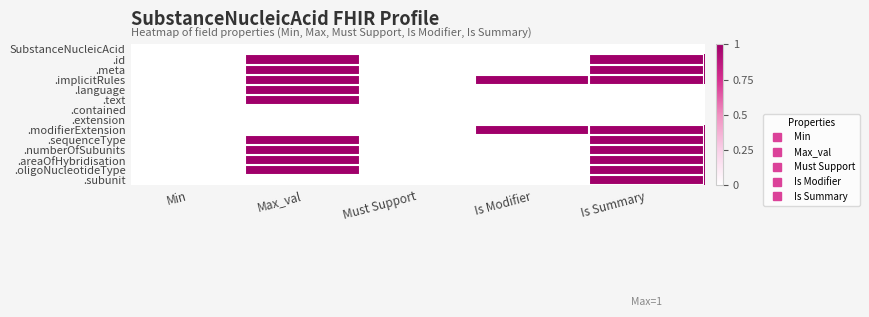

Between Min and Must Support, which is larger?

Min